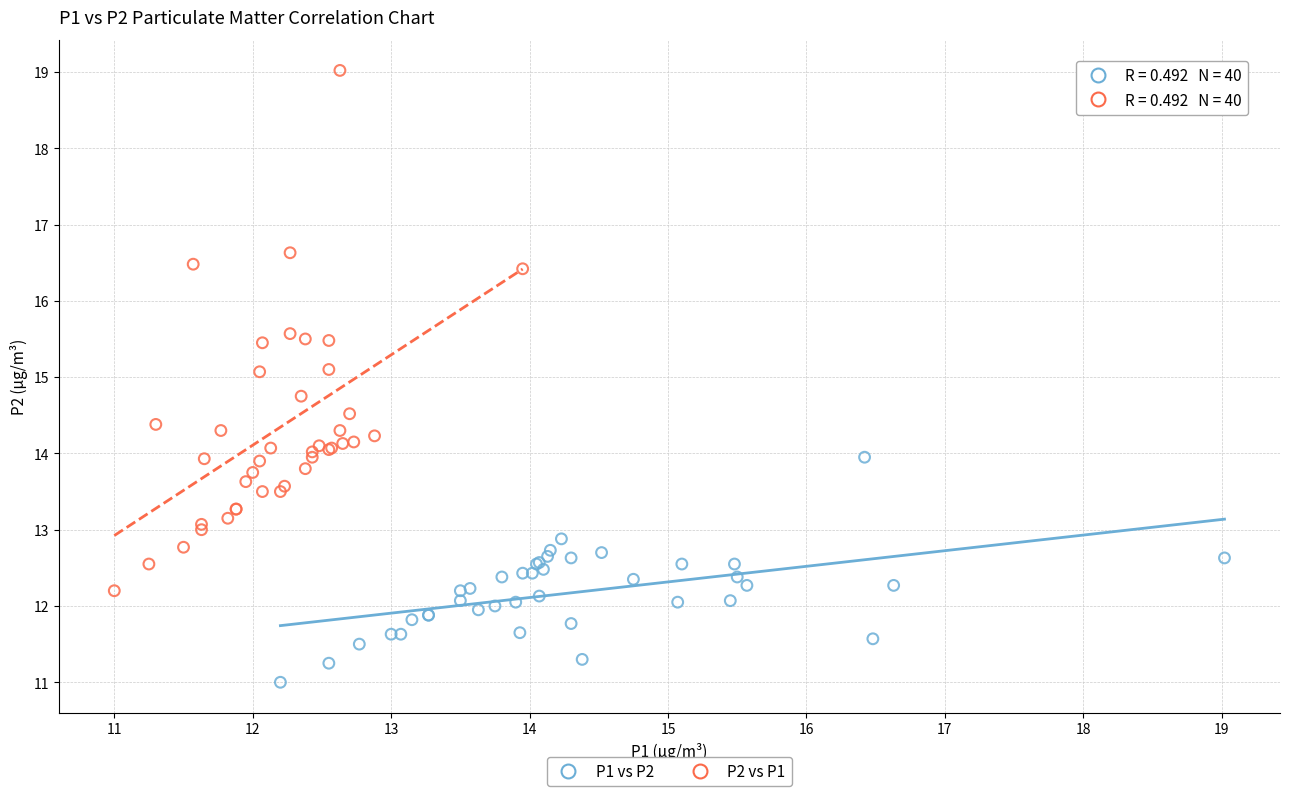

Which series contains the lowest Y value?

P1 vs P2